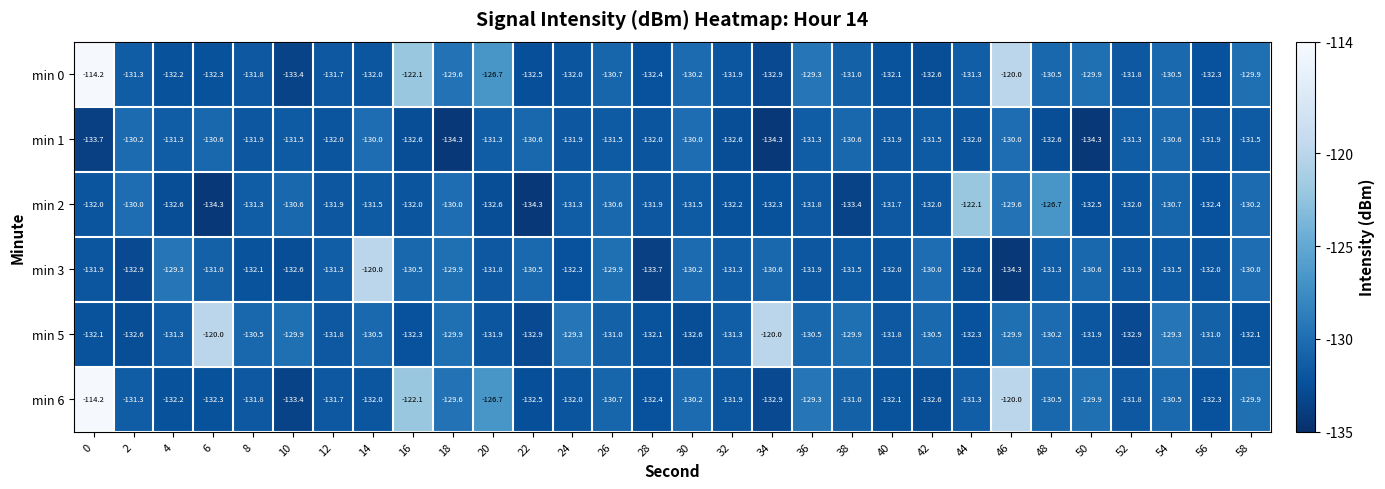

What is the lowest value of the min 3 series?

-134.3